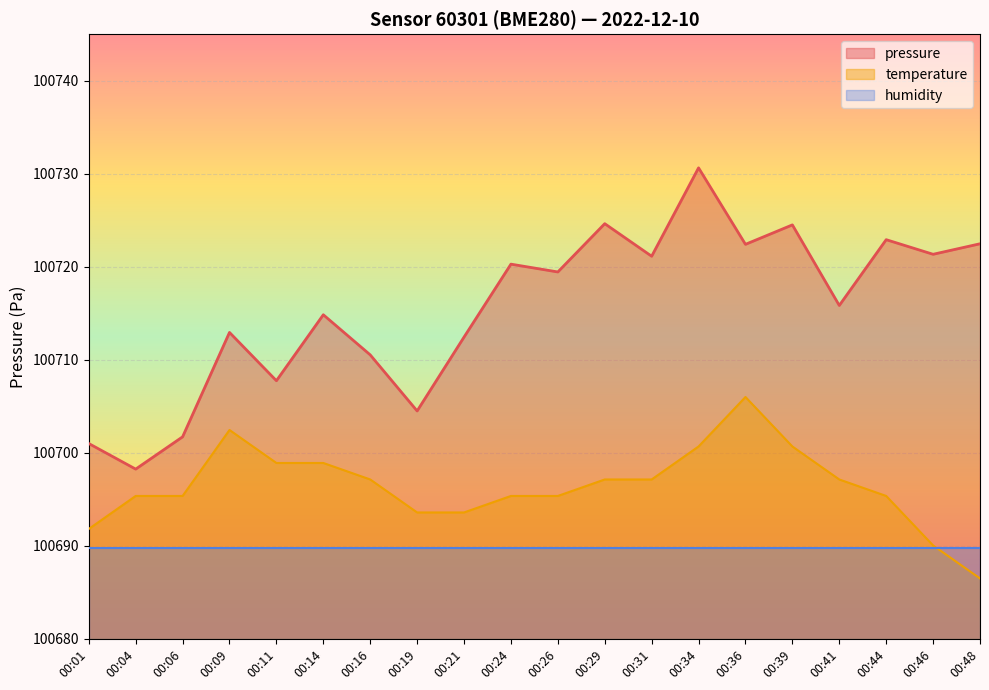

What are all the series names shown in the legend?

pressure, temperature, humidity